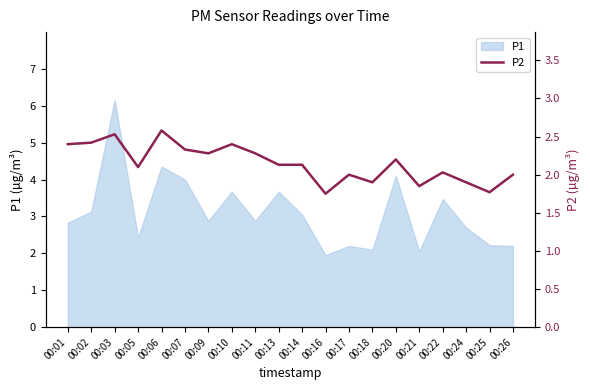

Reading left to right, list all the values displayed in this chart.

00:01=2.4	00:02=2.4	00:03=2.5	00:05=2.1	00:06=2.6	00:07=2.3	00:09=2.3	00:10=2.4	00:11=2.3	00:13=2.1	00:14=2.1	00:16=1.8	00:17=2.0	00:18=1.9	00:20=2.2	00:21=1.9	00:22=2.0	00:24=1.9	00:25=1.8	00:26=2.0